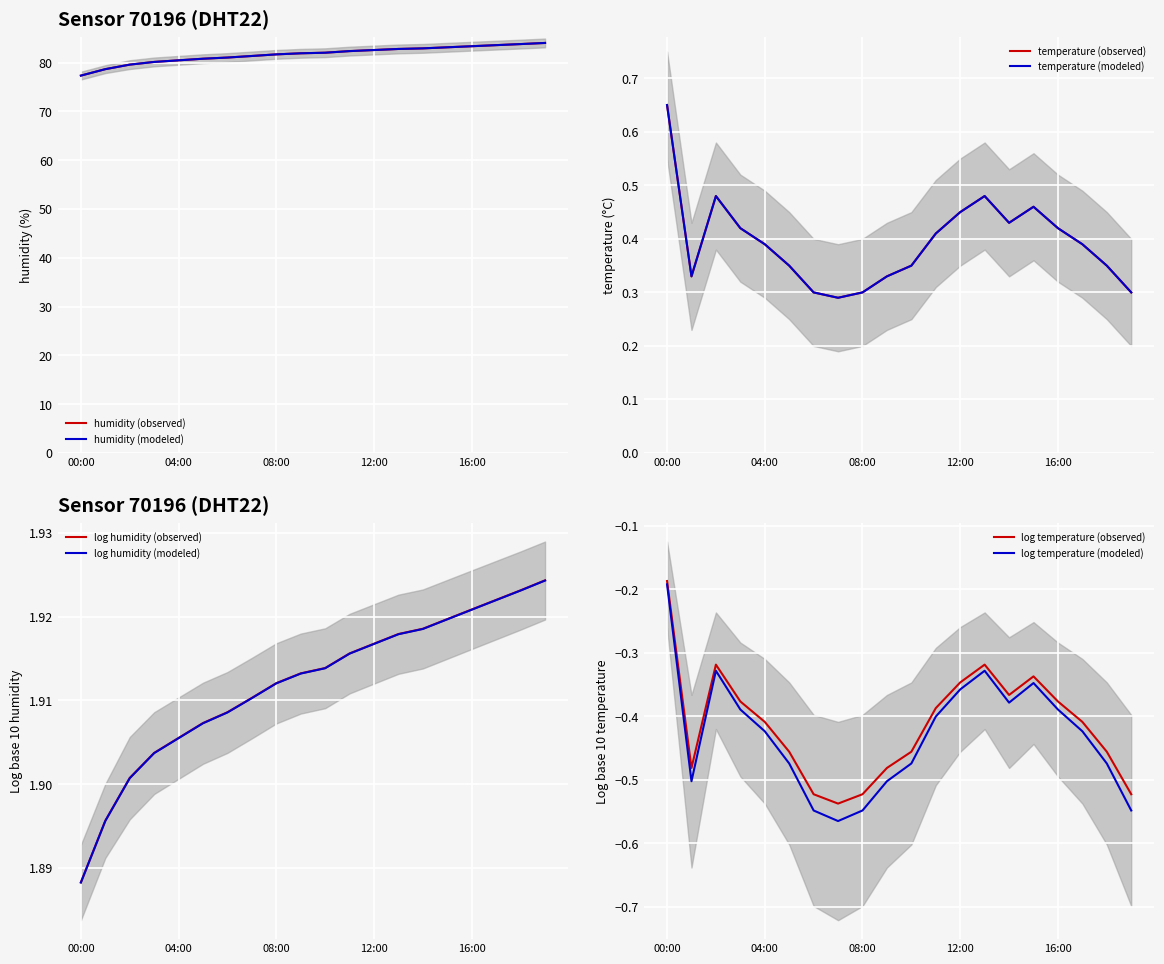

The temperature series shows 0.8 at 13:00. True or false?

False